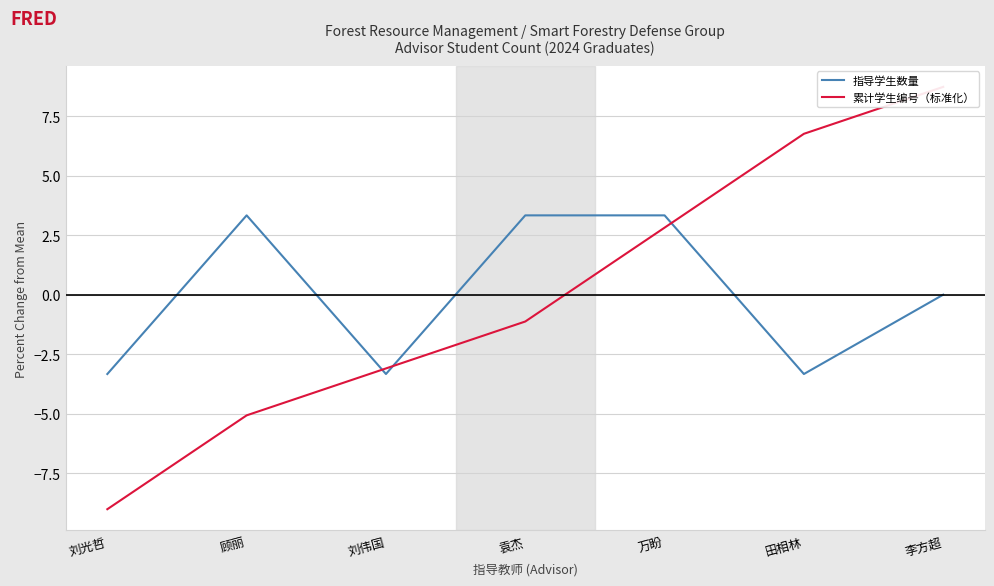

Does the chart display data point markers on the line(s)?

No